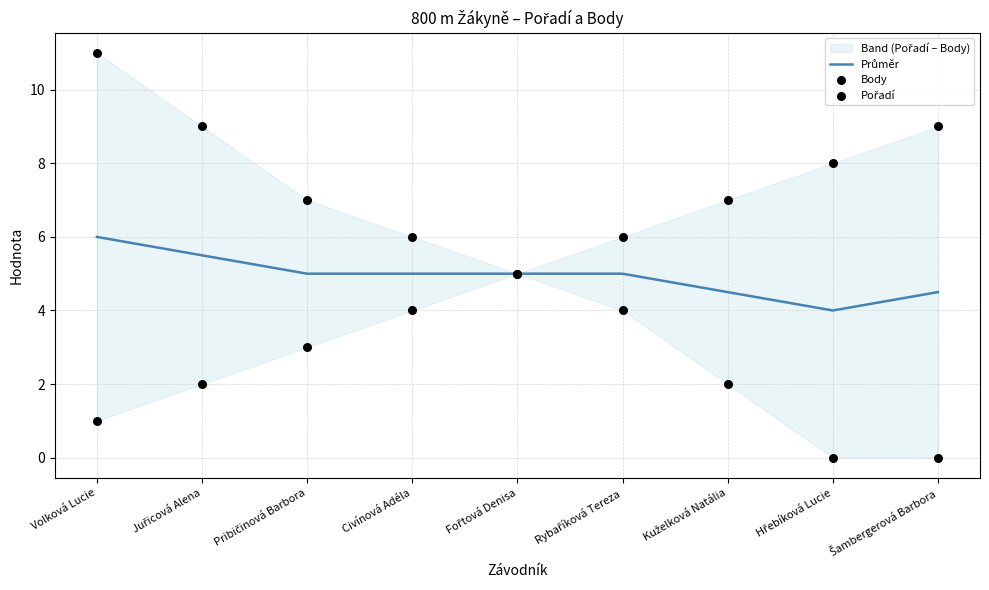

What is the total value across all series at Pribičinová Barbora?

15.0